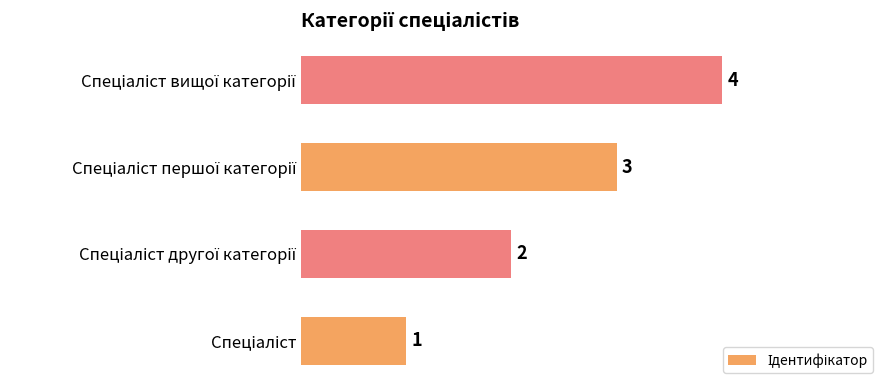

What is the minimum value shown in the chart?

1